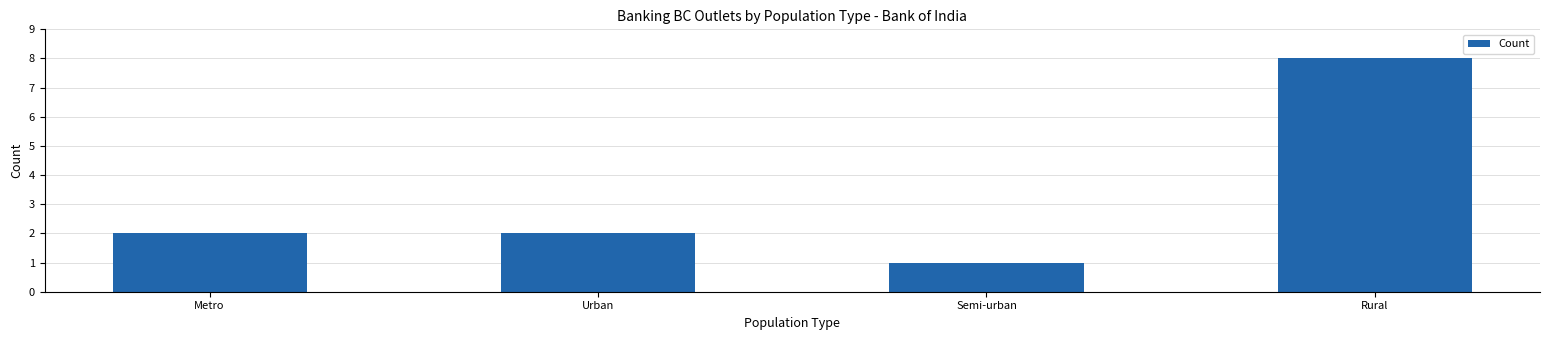

What is the value of the 2nd bar from the left?

2